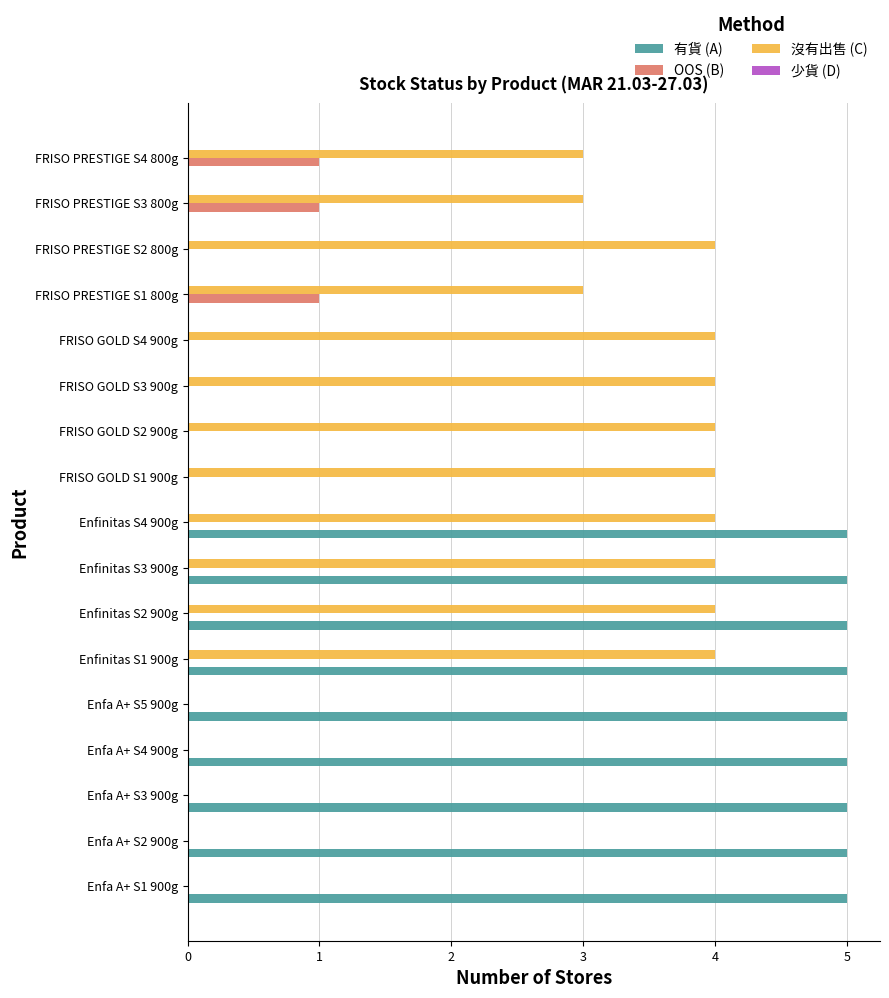

Which series changed the most between Enfinitas S3 900g and FRISO GOLD S2 900g?

有貨 (A)